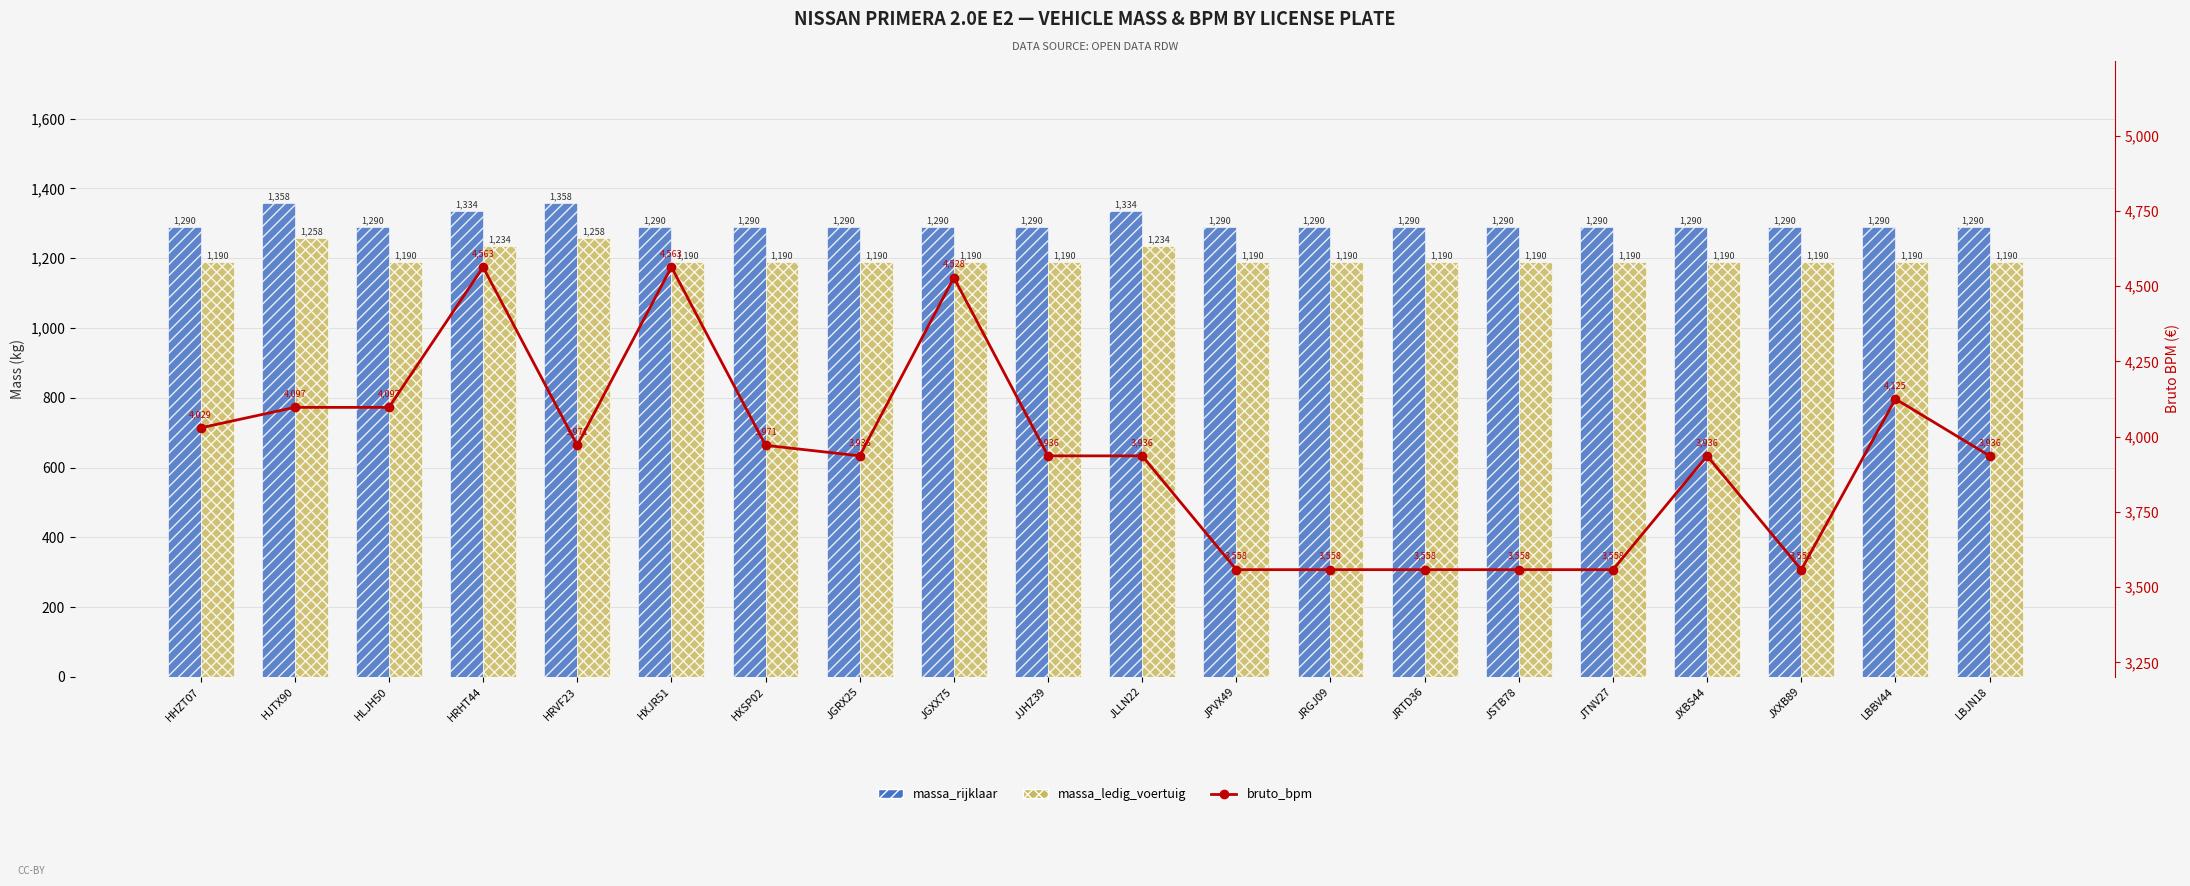

How many data points in massa_rijklaar are above 1290?

4